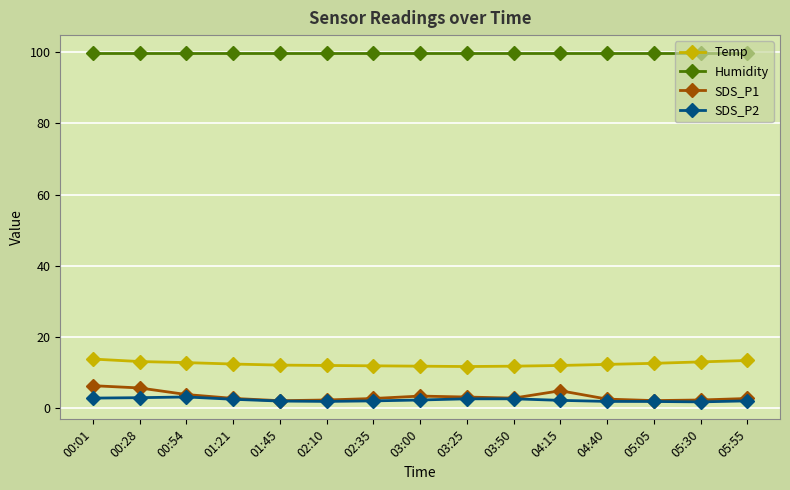

Does the chart display data point markers on the line(s)?

Yes